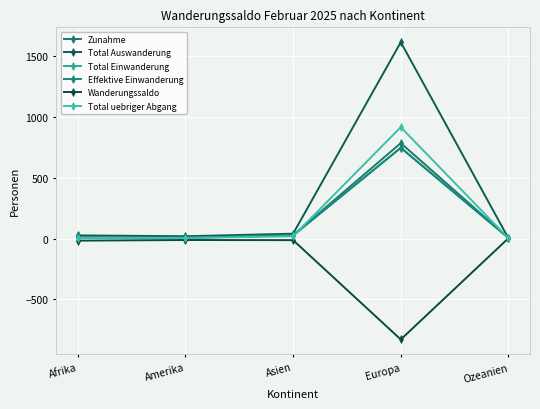

True or false: Total Auswanderung has a value of 1096 at Europa.

False